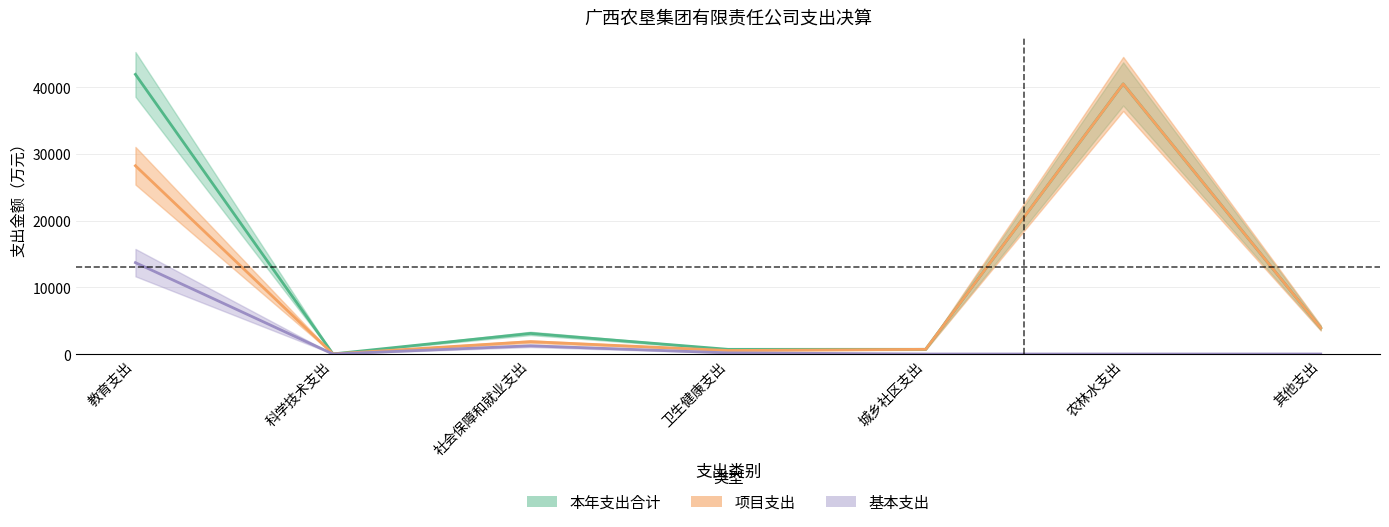

Which label corresponds to the smallest value in the chart?

科学技术支出